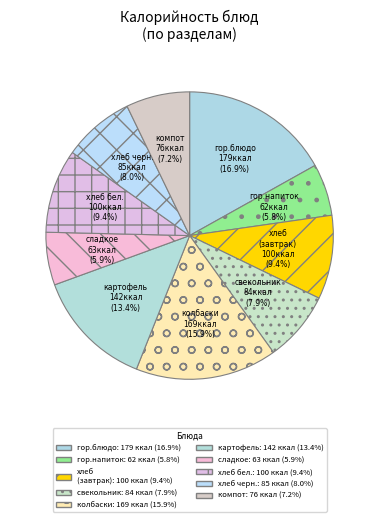

How much of the chart is everything except гор.напиток?

94.2%